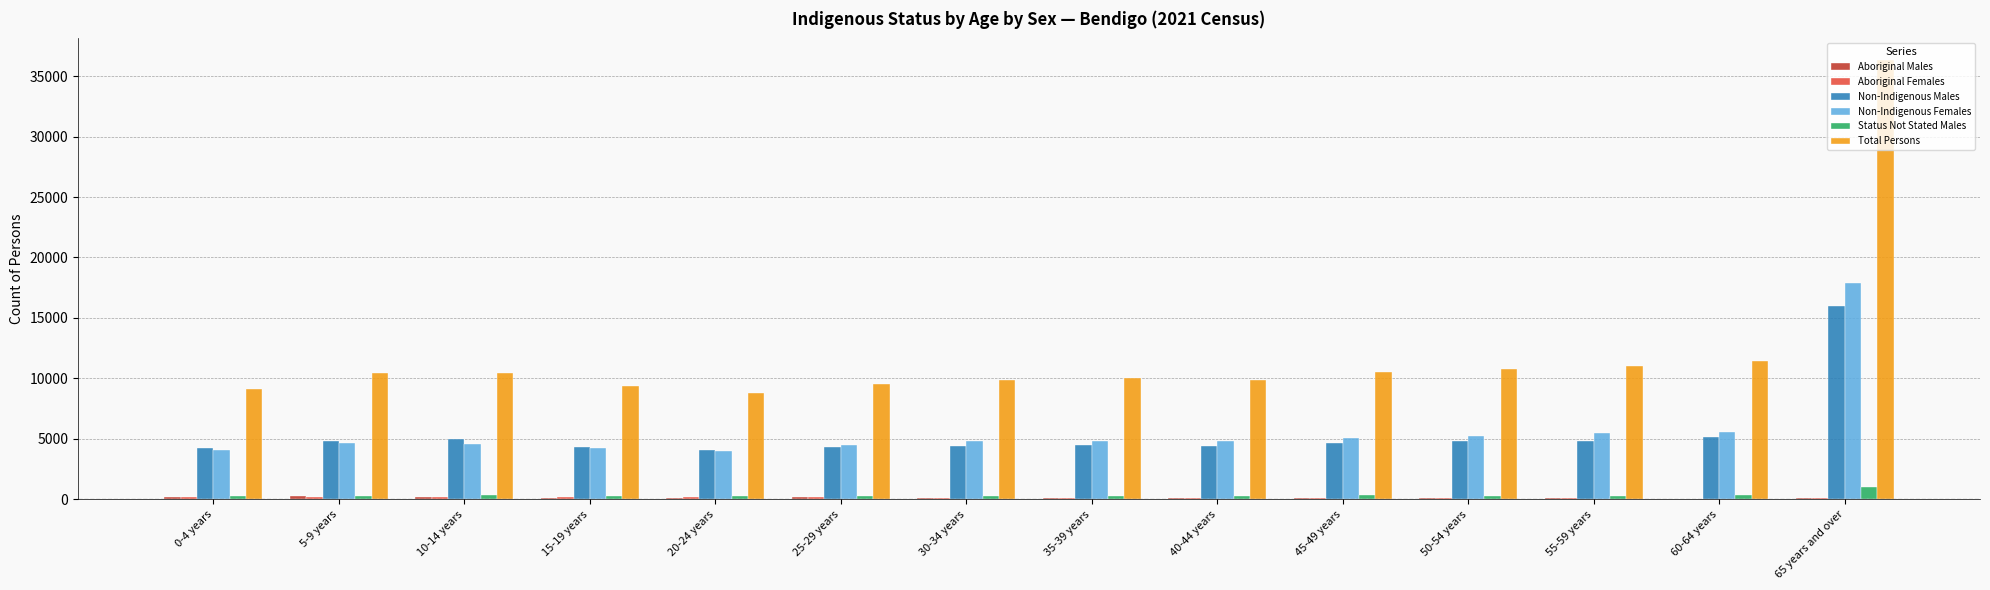

Which series has the largest total across all categories?

Total Persons